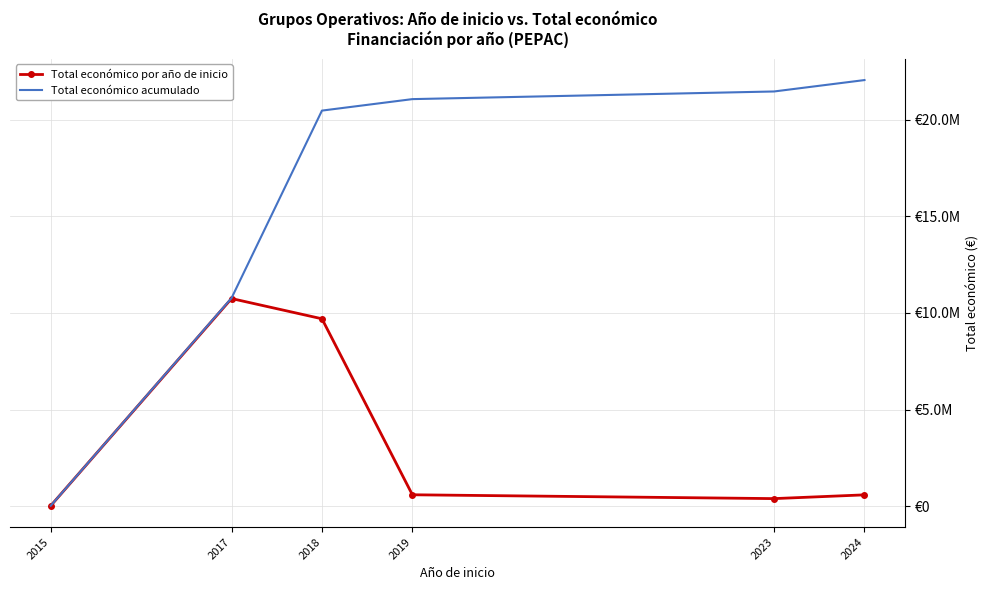

What value does the Total económico por año de inicio series have at 2015?

24812